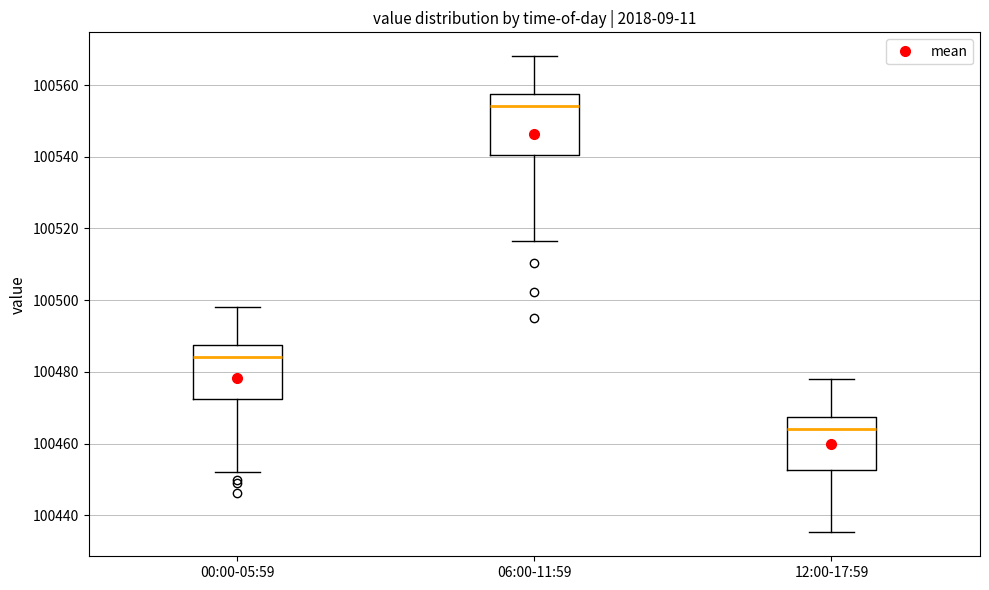

Which box has the highest median line?

06:00-11:59